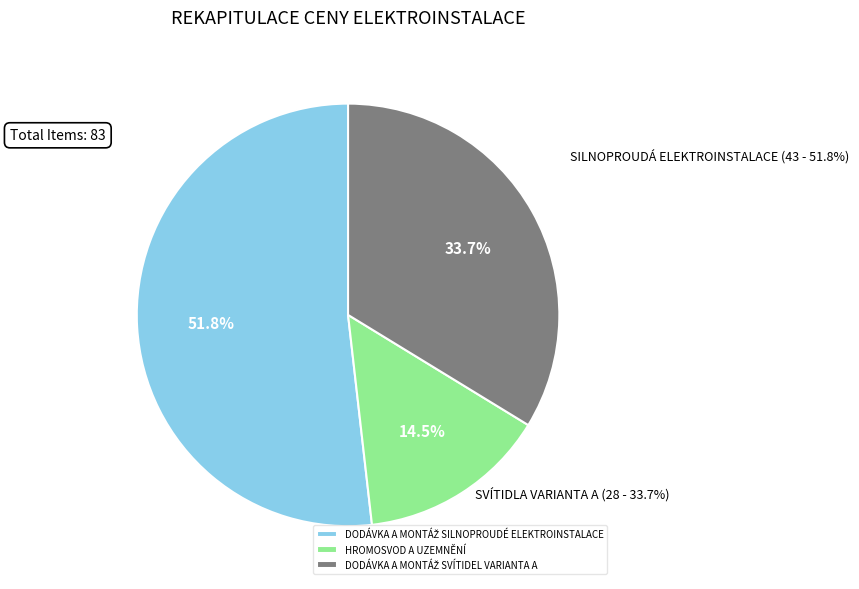

True or false: DODÁVKA A MONTÁŽ SVÍTIDEL VARIANTA A accounts for 48% of the total.

False